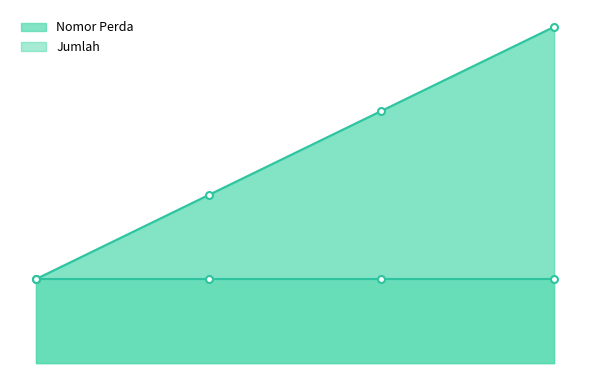

What is the change in value from 1 to 4?

+3